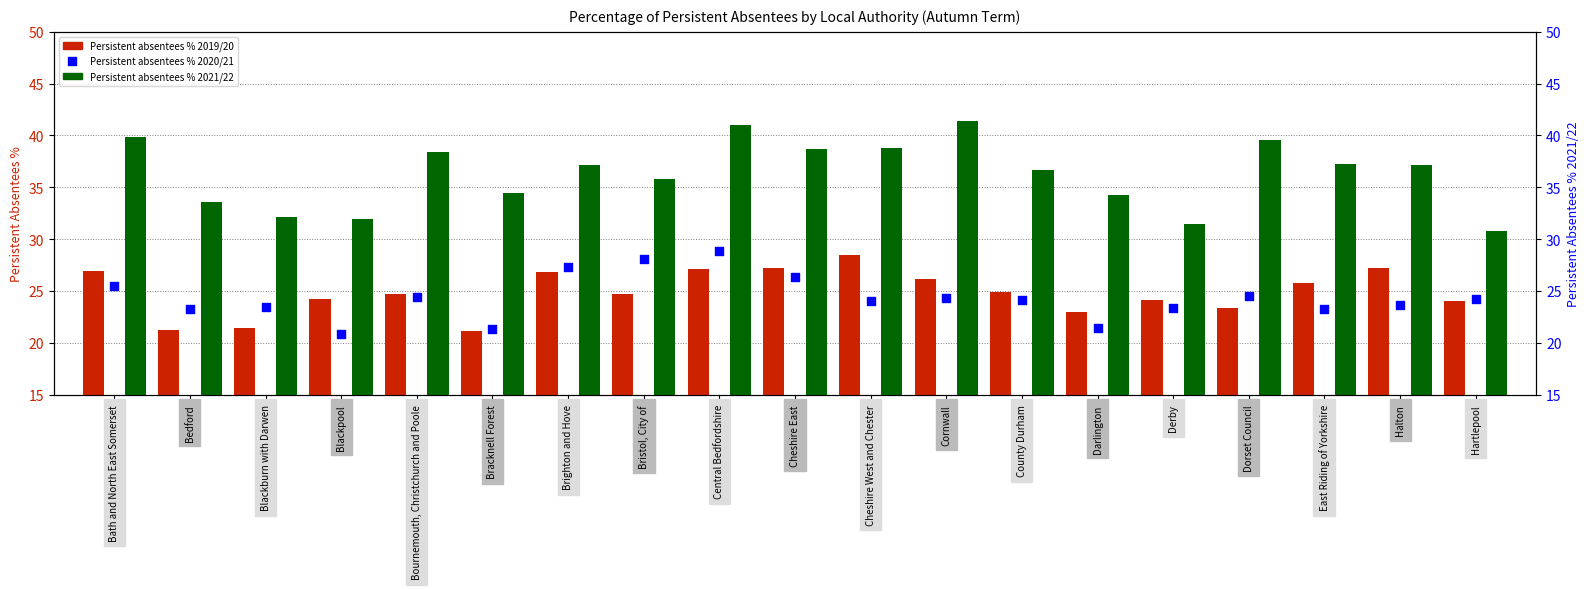

Which series has the largest total across all categories?

Persistent absentees % 2021/22